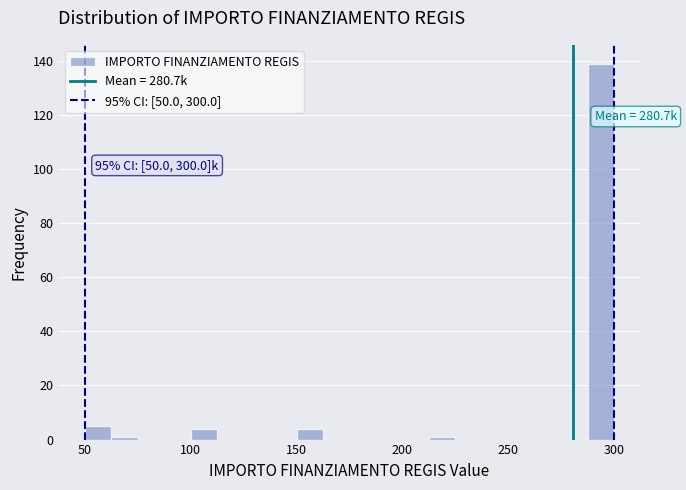

Read against the x-axis, roughly where is the centre of the tallest bar?

295